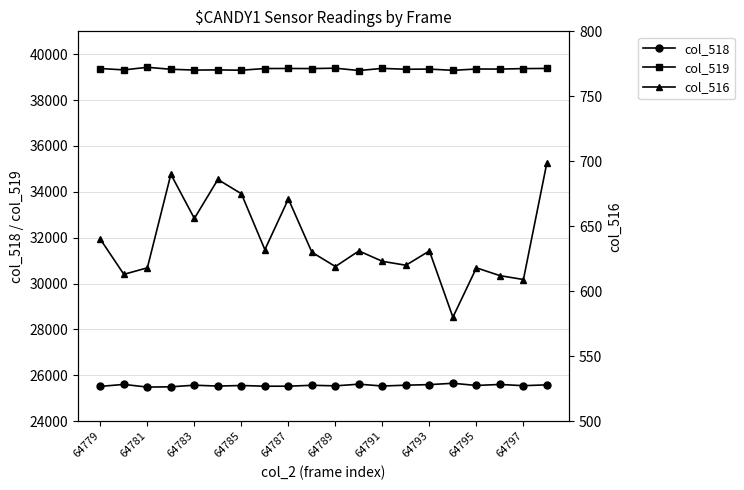

In col_519, how many points are higher than both neighbors (excluding endpoints)?

7